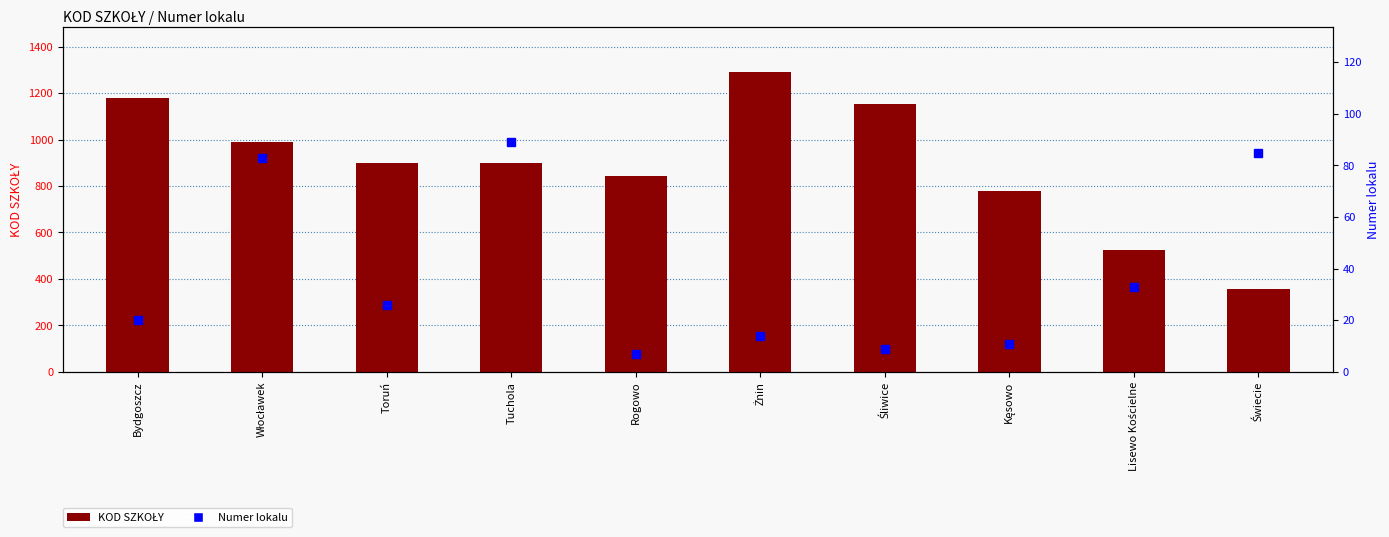

List the series in order of their peak value, highest first.

KOD SZKOŁY, Numer lokalu